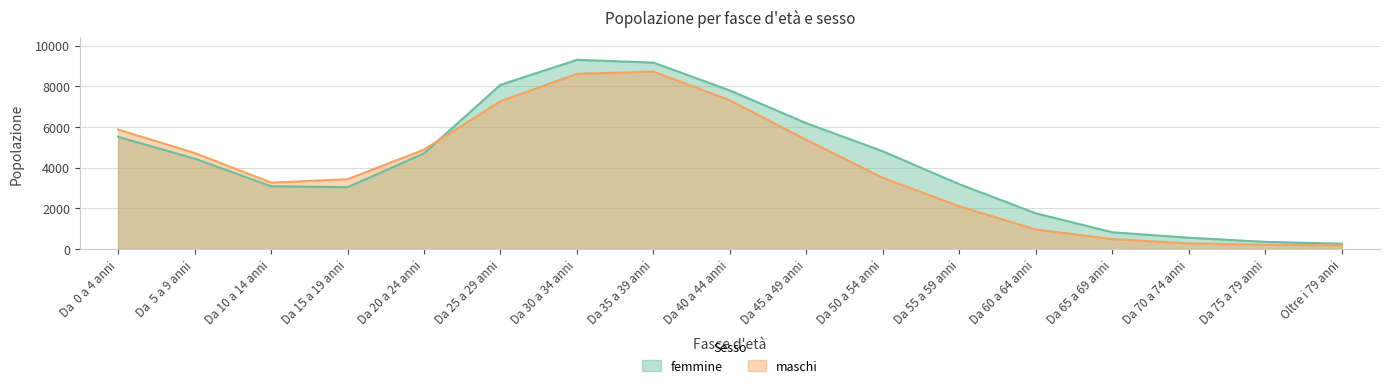

Between Oltre i 79 anni and Da 75 a 79 anni, which is larger?

Da 75 a 79 anni